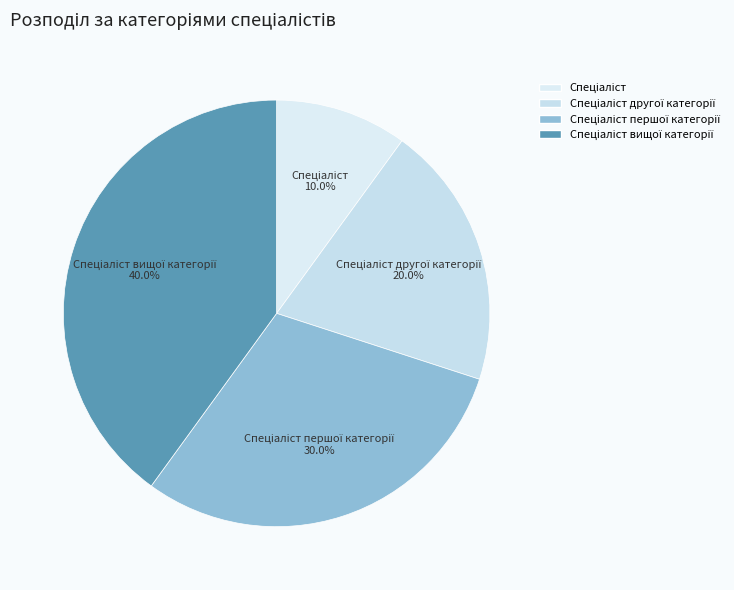

Count the number of slices in the pie.

4